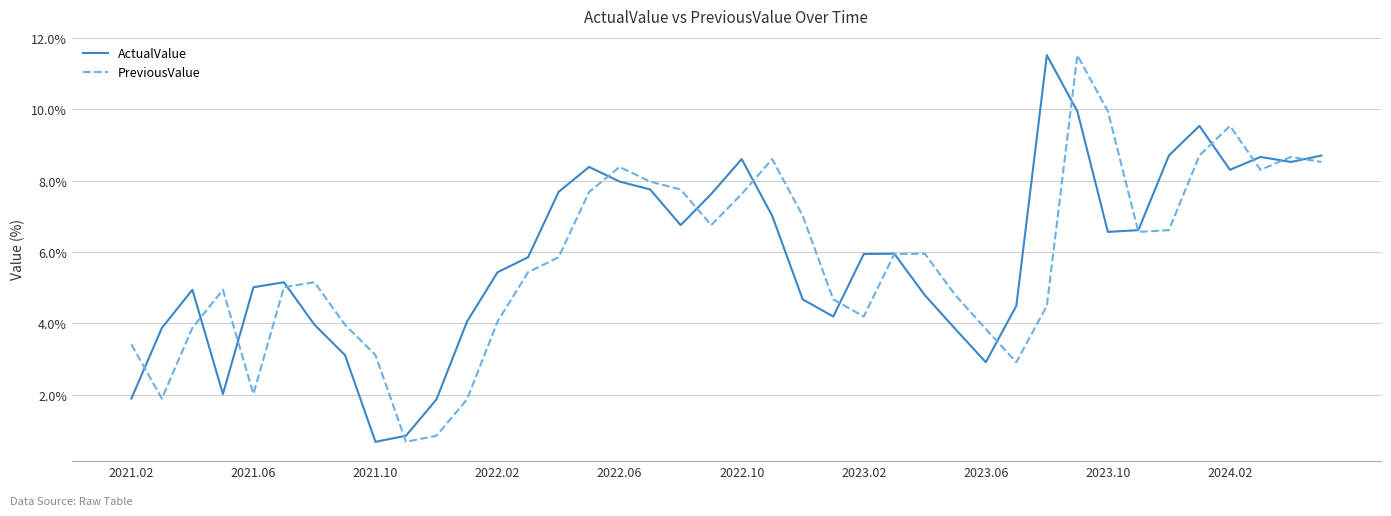

What is the greatest value displayed?

11.5